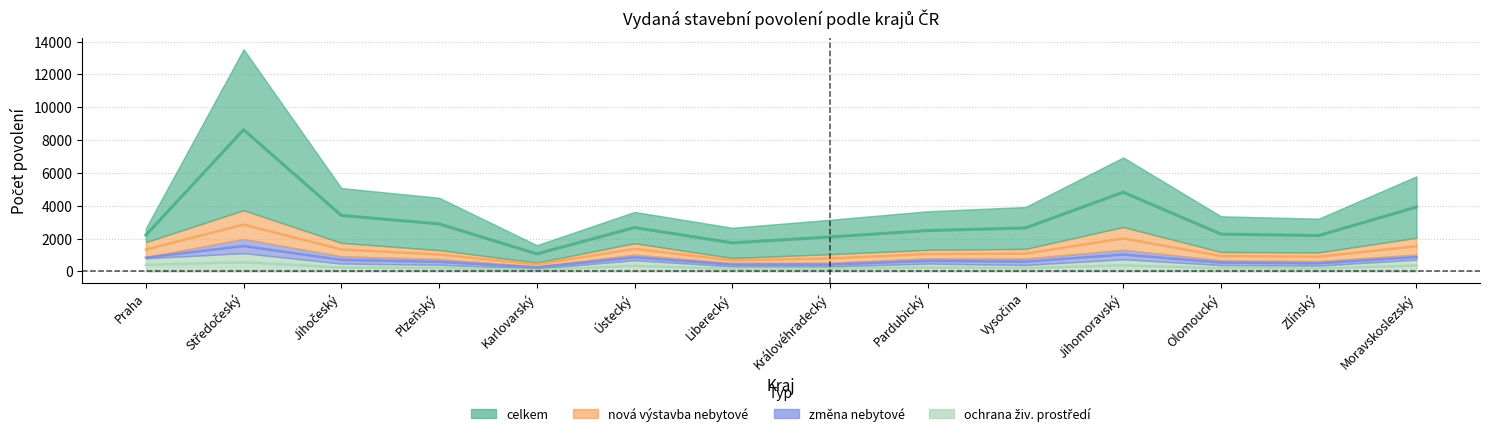

True or false: celkem and ochrana živ. prostředí cross at least once.

False